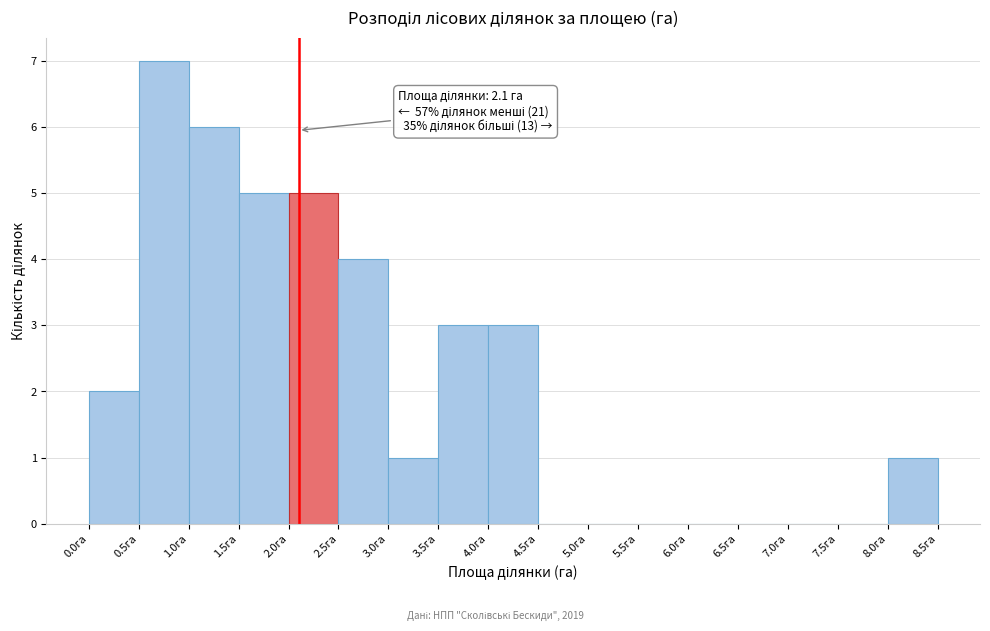

Which range on the x-axis has the tallest bar?

0.5 to 1.0